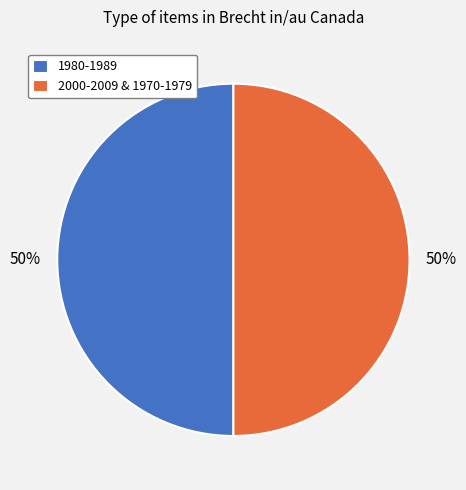

To the nearest percent, what percentage of the pie is 2000-2009 & 1970-1979?

50%